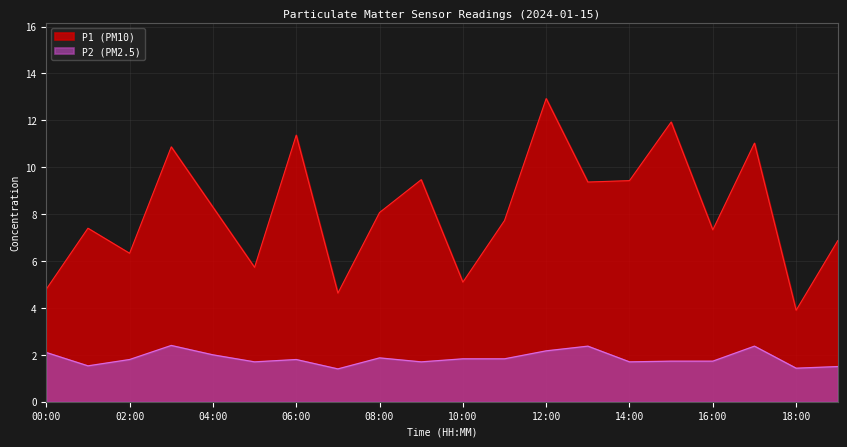

What is the sum of all P1 values?

162.6